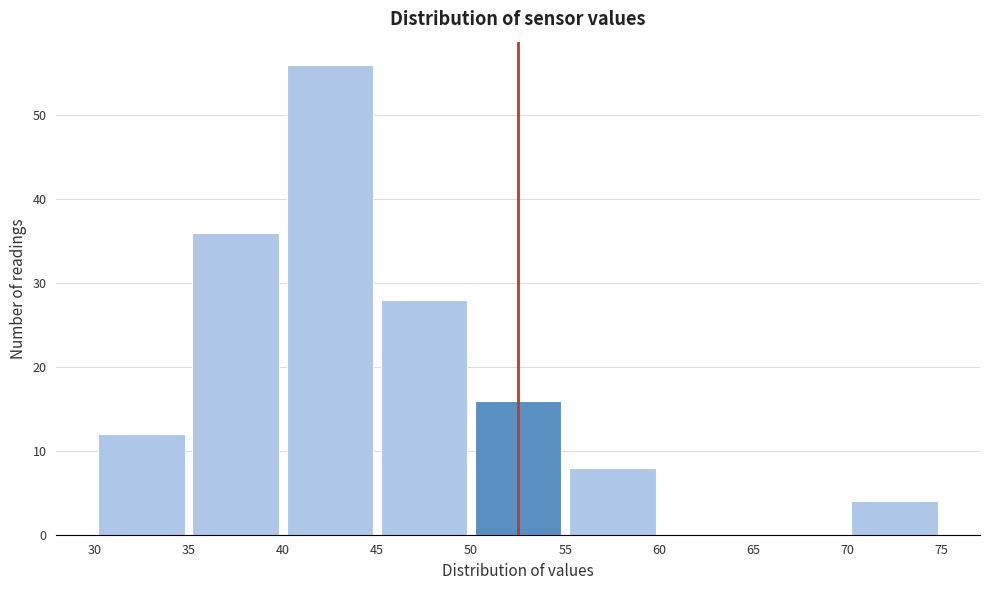

Reading left to right, transcribe this chart: for each bar, give the range it covers on the x-axis and its height. The values are not printed on the chart, so give them approximately, as read against the axis.

30 to 35: 12
35 to 40: 36
40 to 45: 56
45 to 50: 28
50 to 55: 16
55 to 60: 8
60 to 65: 0
65 to 70: 0
70 to 75: 4